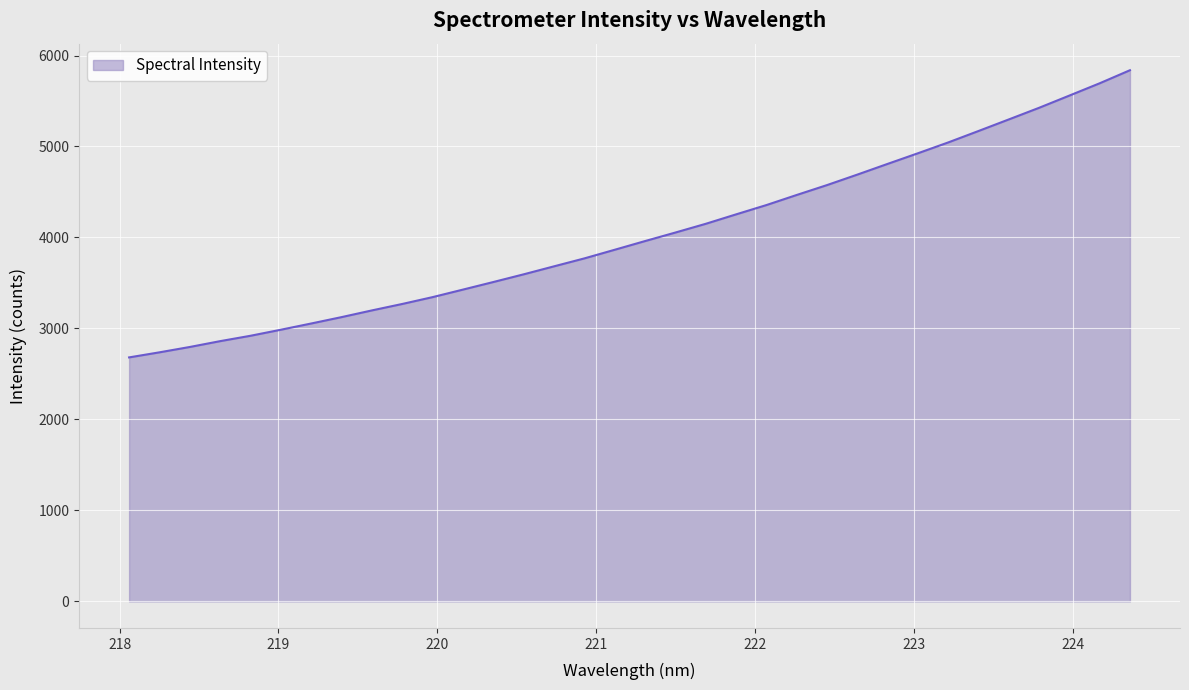

What is the sum of all values?

137097.5